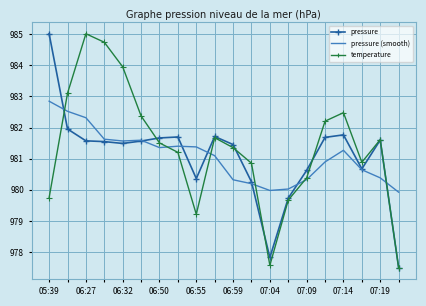

How many categories are shown in the chart?

20